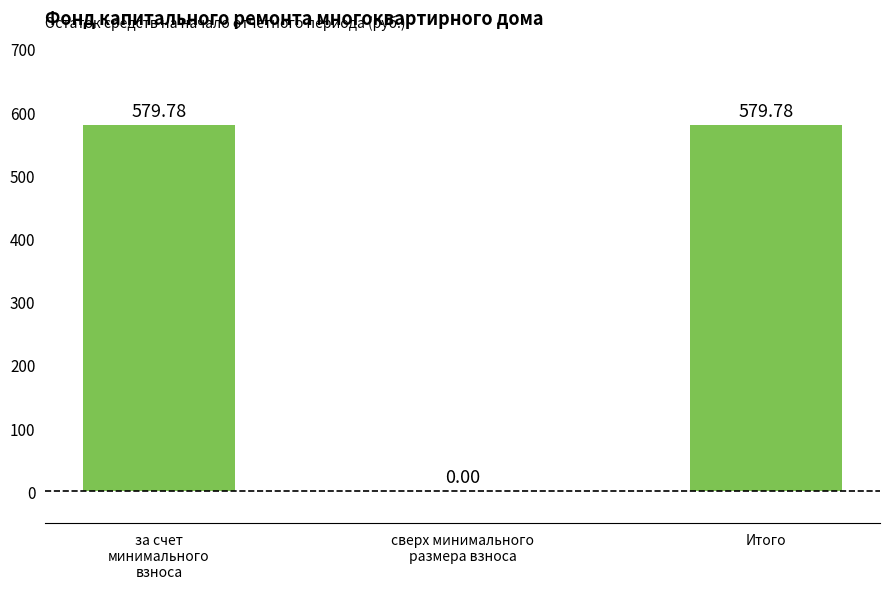

Count the number of values greater than 579.

2